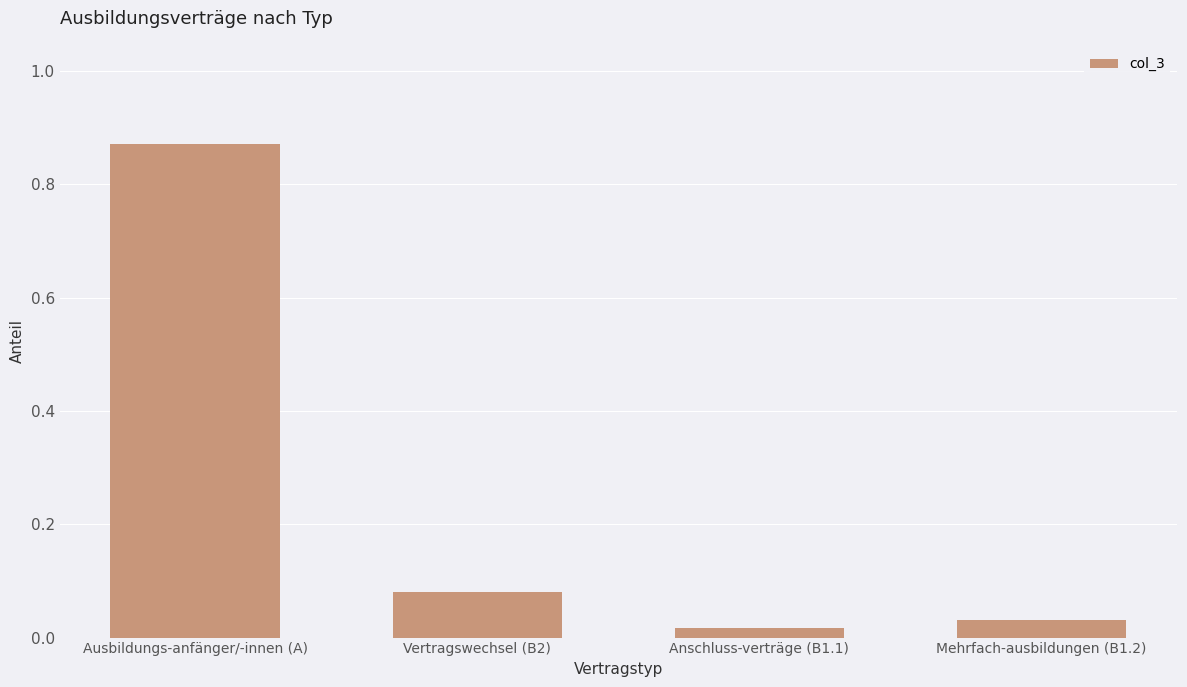

Is it true that the value at Vertragswechsel (B2) is 0.0?

False